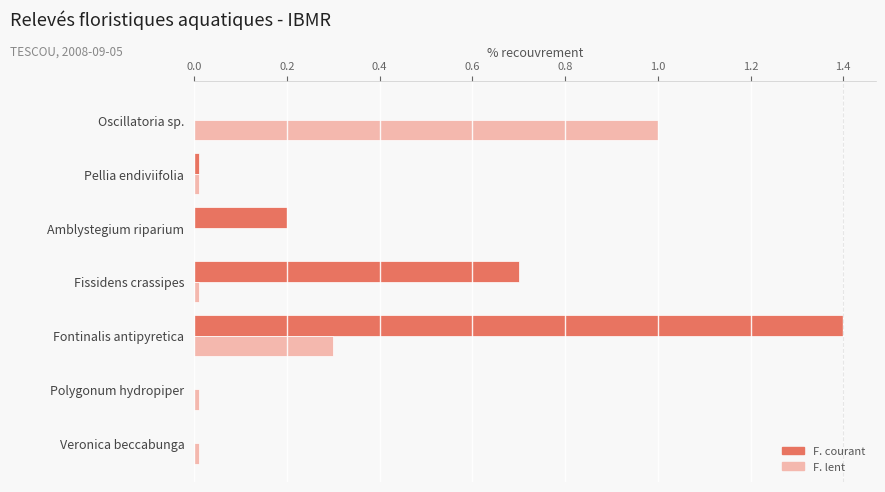

What is the approximate value of F. lent at Fontinalis antipyretica?

0.3